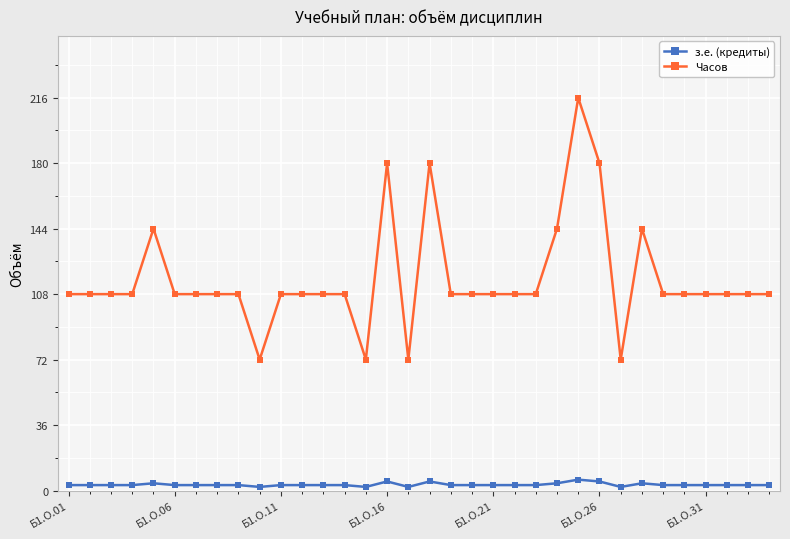

What is the maximum value for з.е. (кредиты)?

6